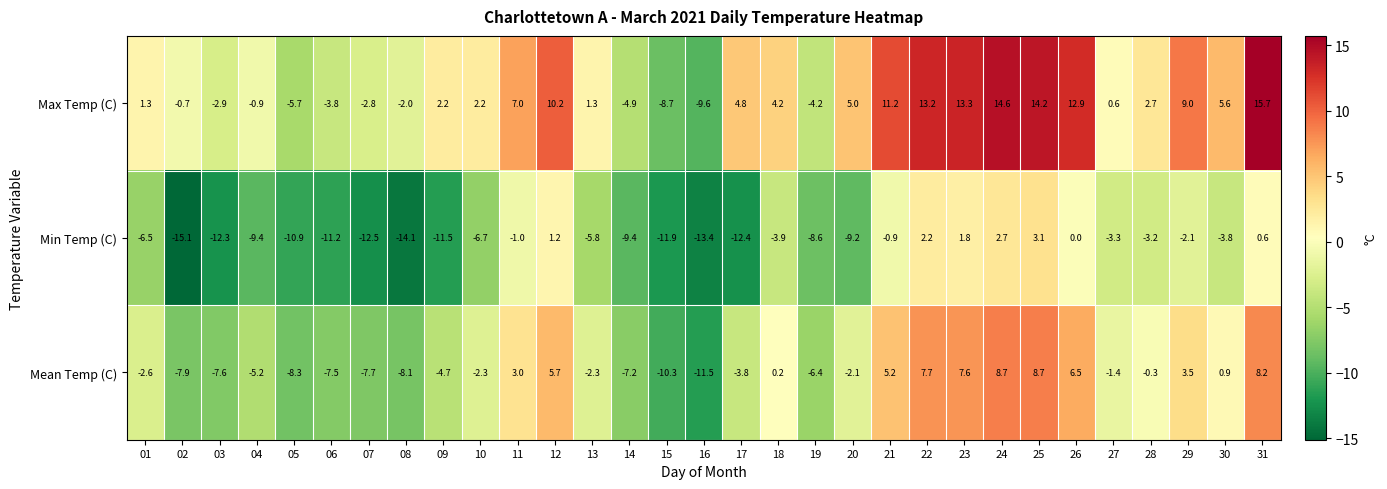

What is the sum of the Max Temp (C) values at 04 and 18?

3.3